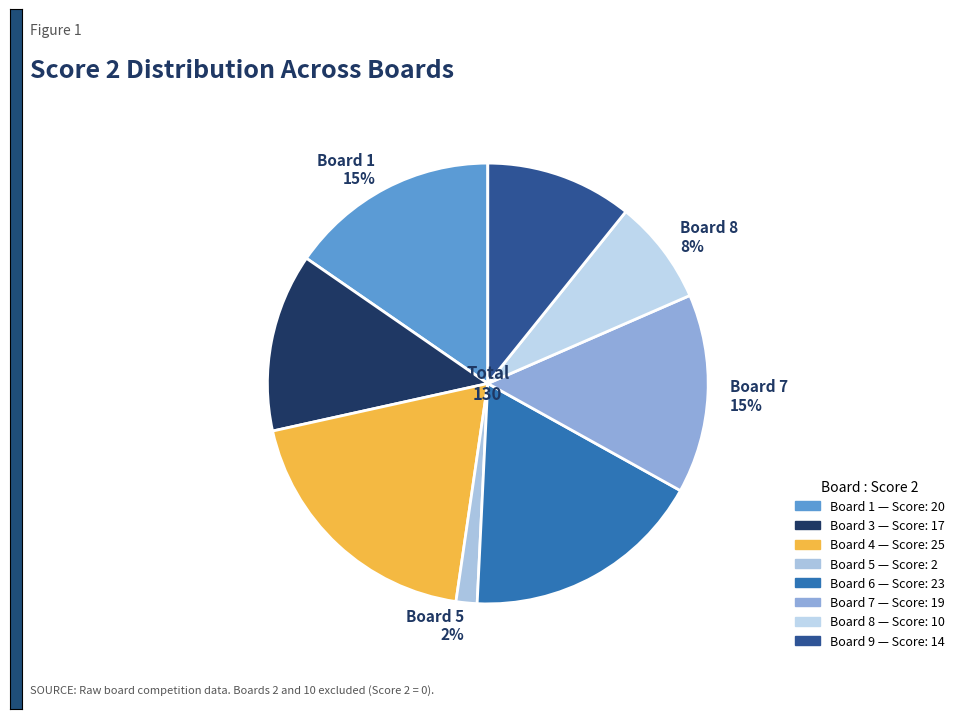

Between Board 6 18% and Board 5 2%, which is larger?

Board 6 18%